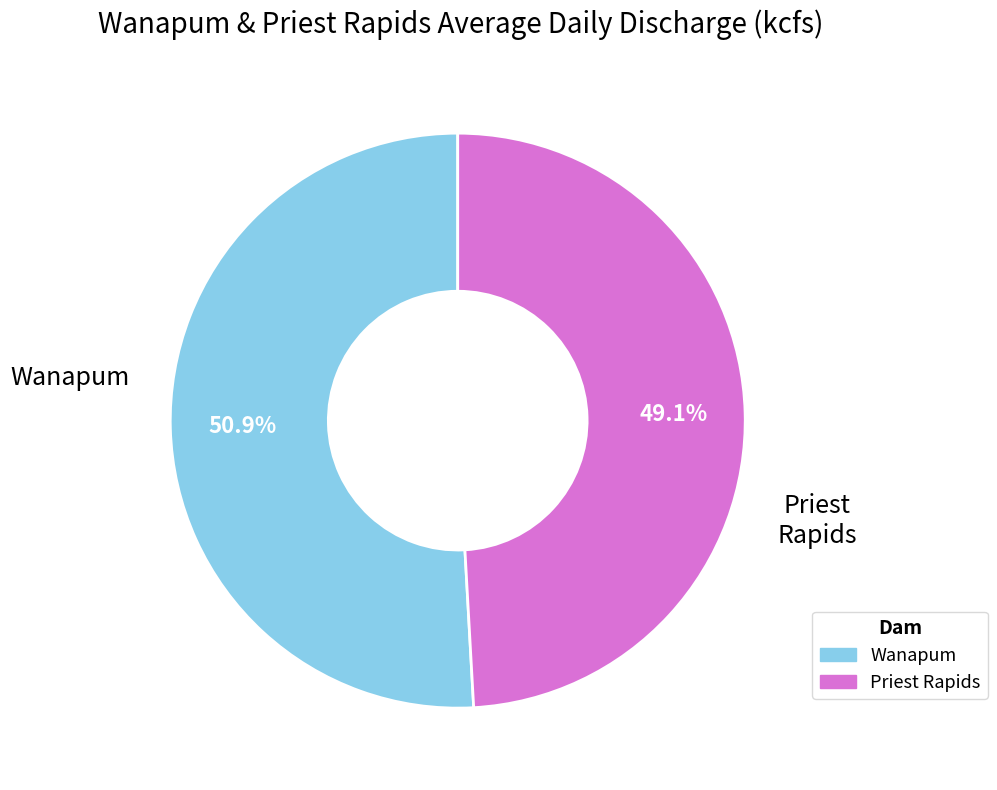

What percentage is NOT represented by Priest Rapids?

50.9%